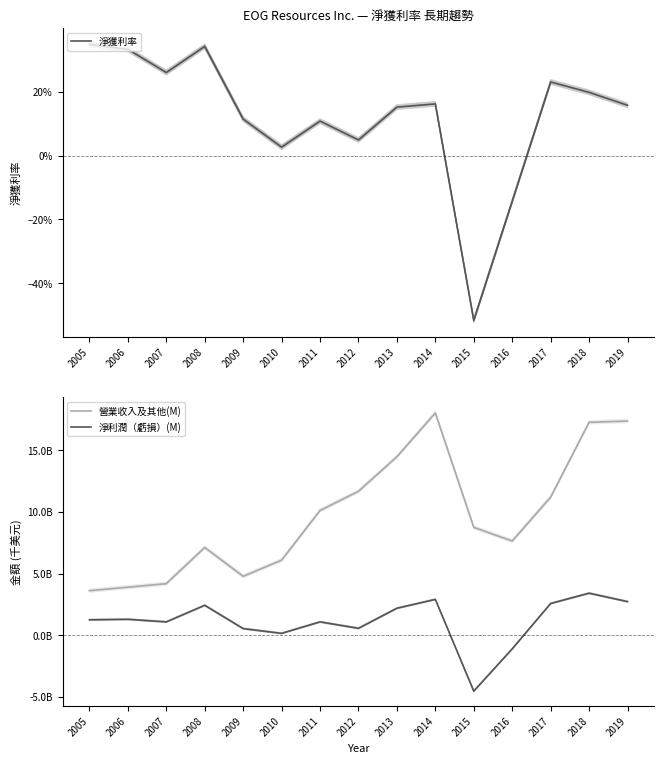

Rank the series at 2012 from lowest to highest value.

淨獲利率, 淨利潤（虧損）(M), 營業收入及其他(M)